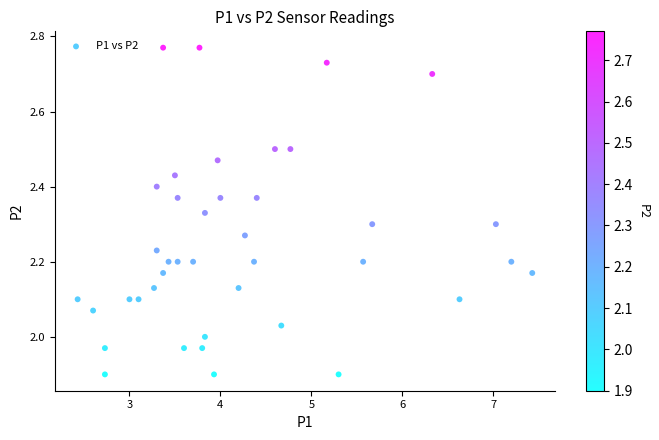

What is the range of X values (max minus min)?

5.0